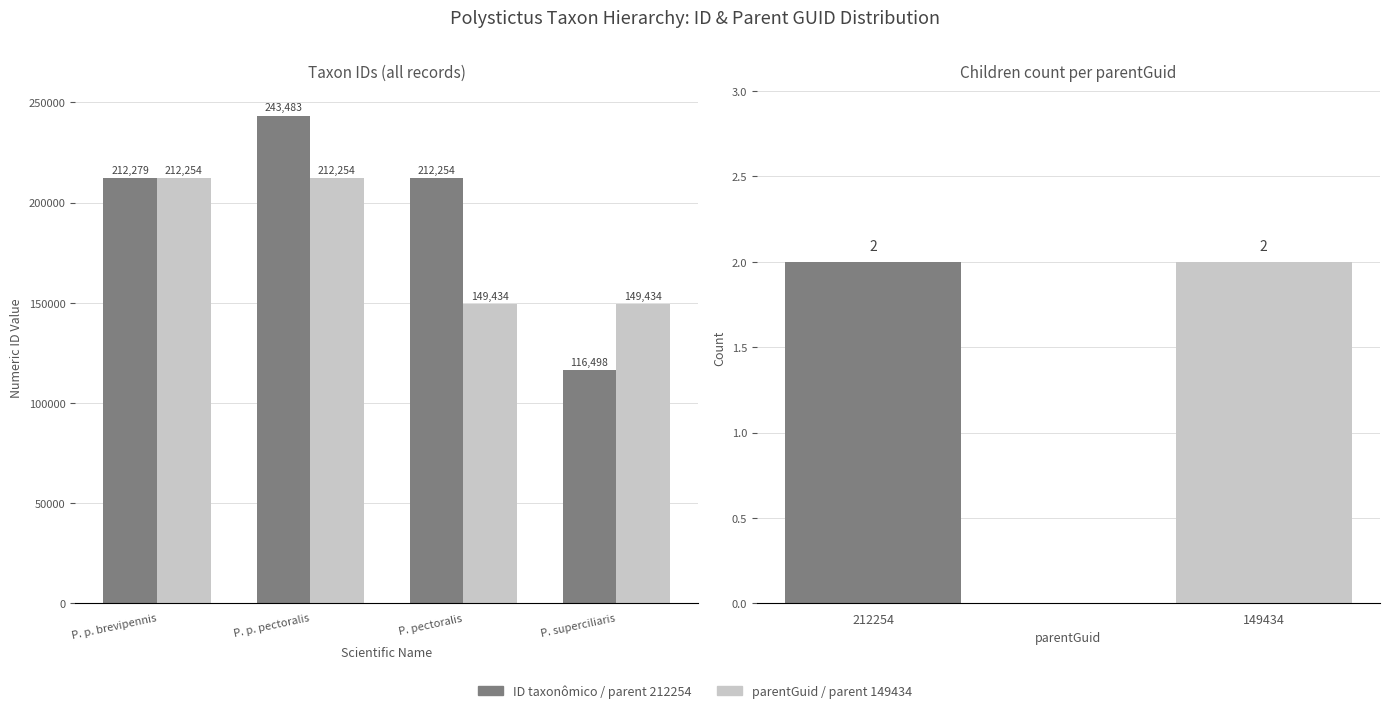

What is the value of the parentGuid bar at the 2nd from the left?

212254